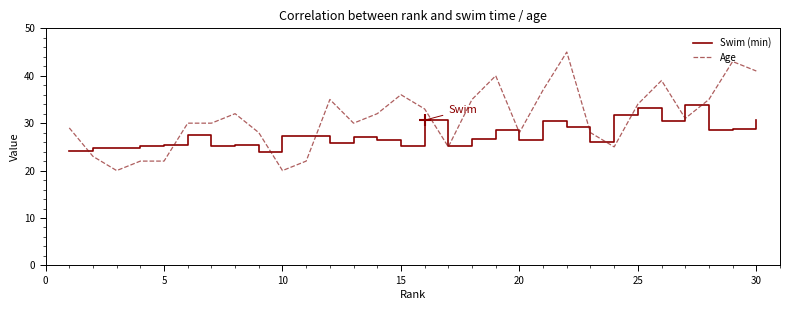

List the series in order of their overall mean, lowest first.

Swim (min), Age